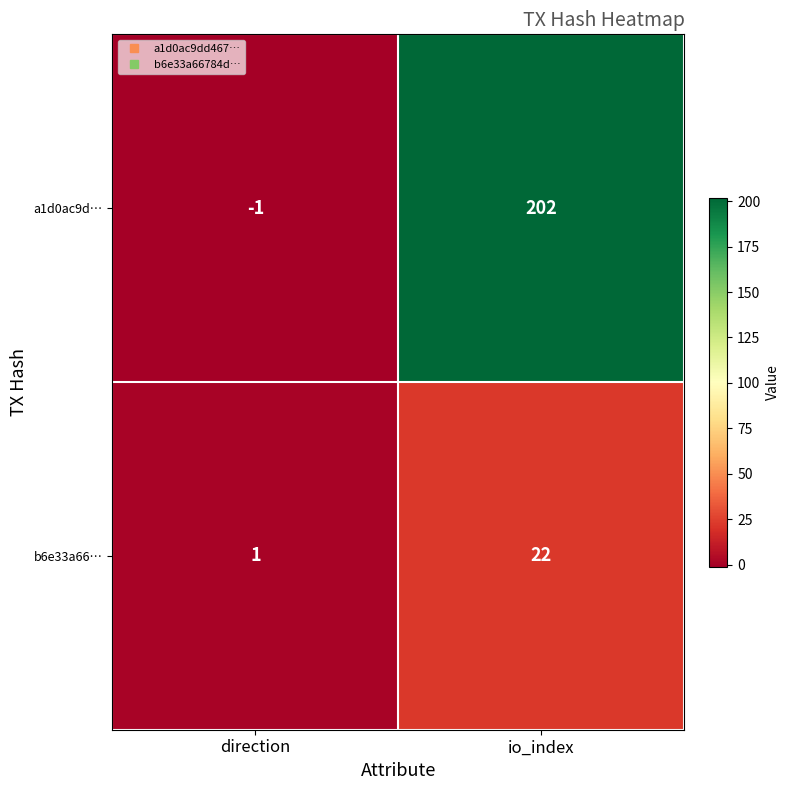

What is the difference between the highest and lowest values at io_index?

180